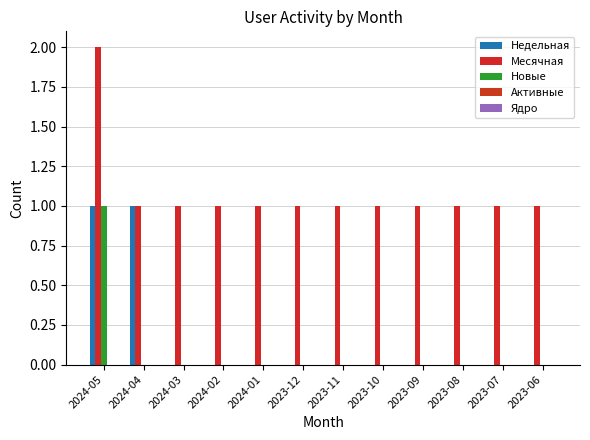

How many groups of bars are there?

12